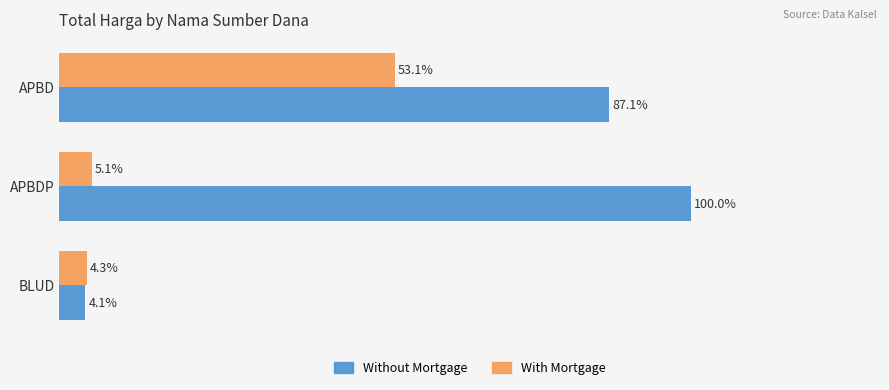

List the labels in order of Without Mortgage value, largest first.

APBDP, APBD, BLUD